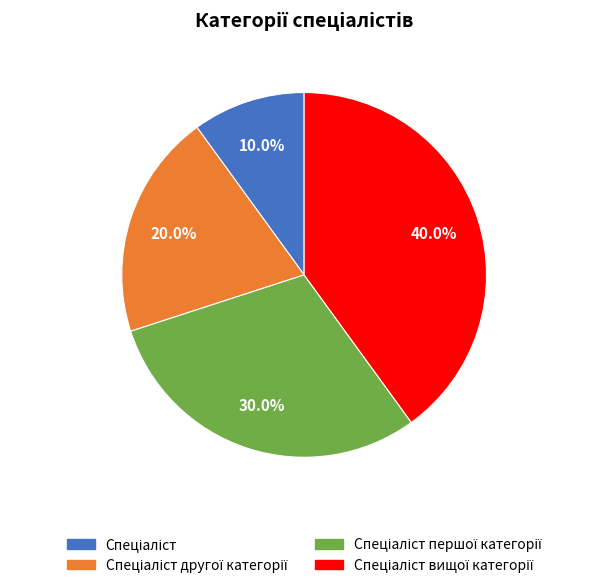

Is there a majority slice in this chart?

No